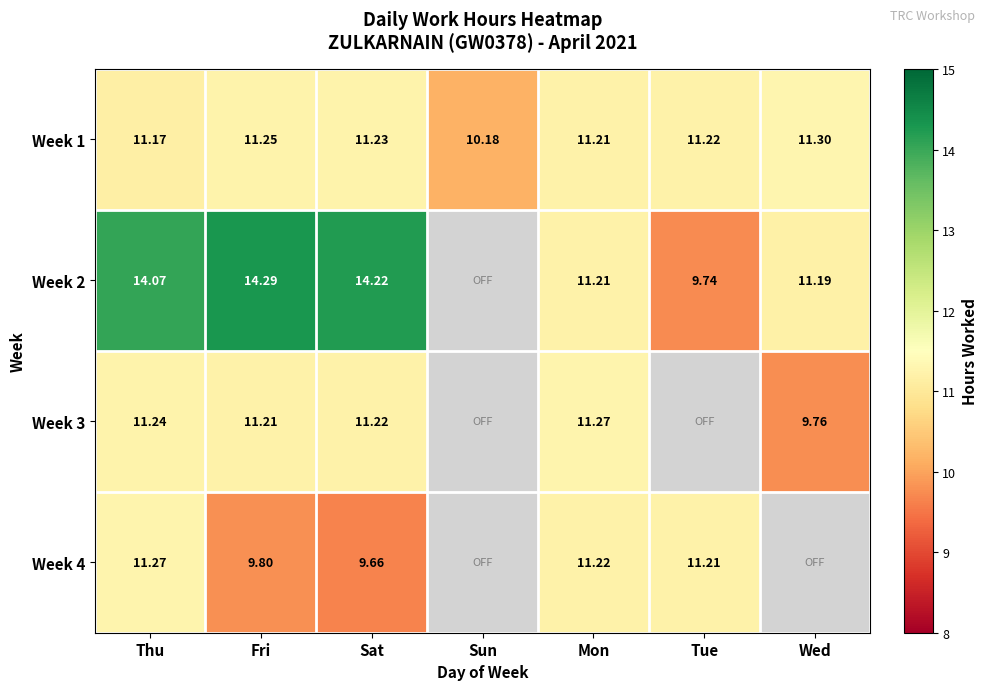

What is the maximum value shown in the chart?

14.3